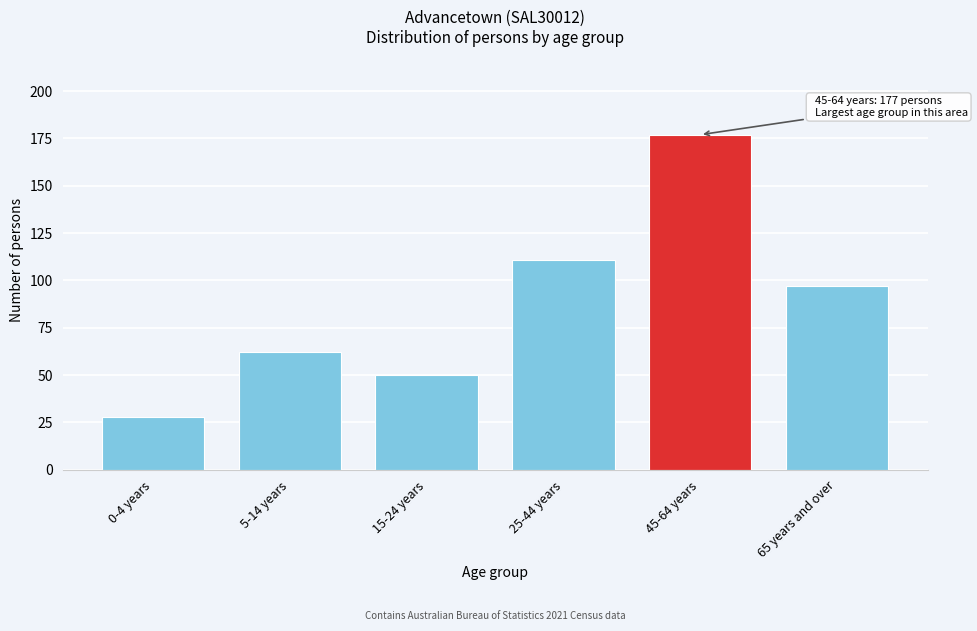

Reading left to right, transcribe all the data shown in this chart.

28	62	50	111	177	97